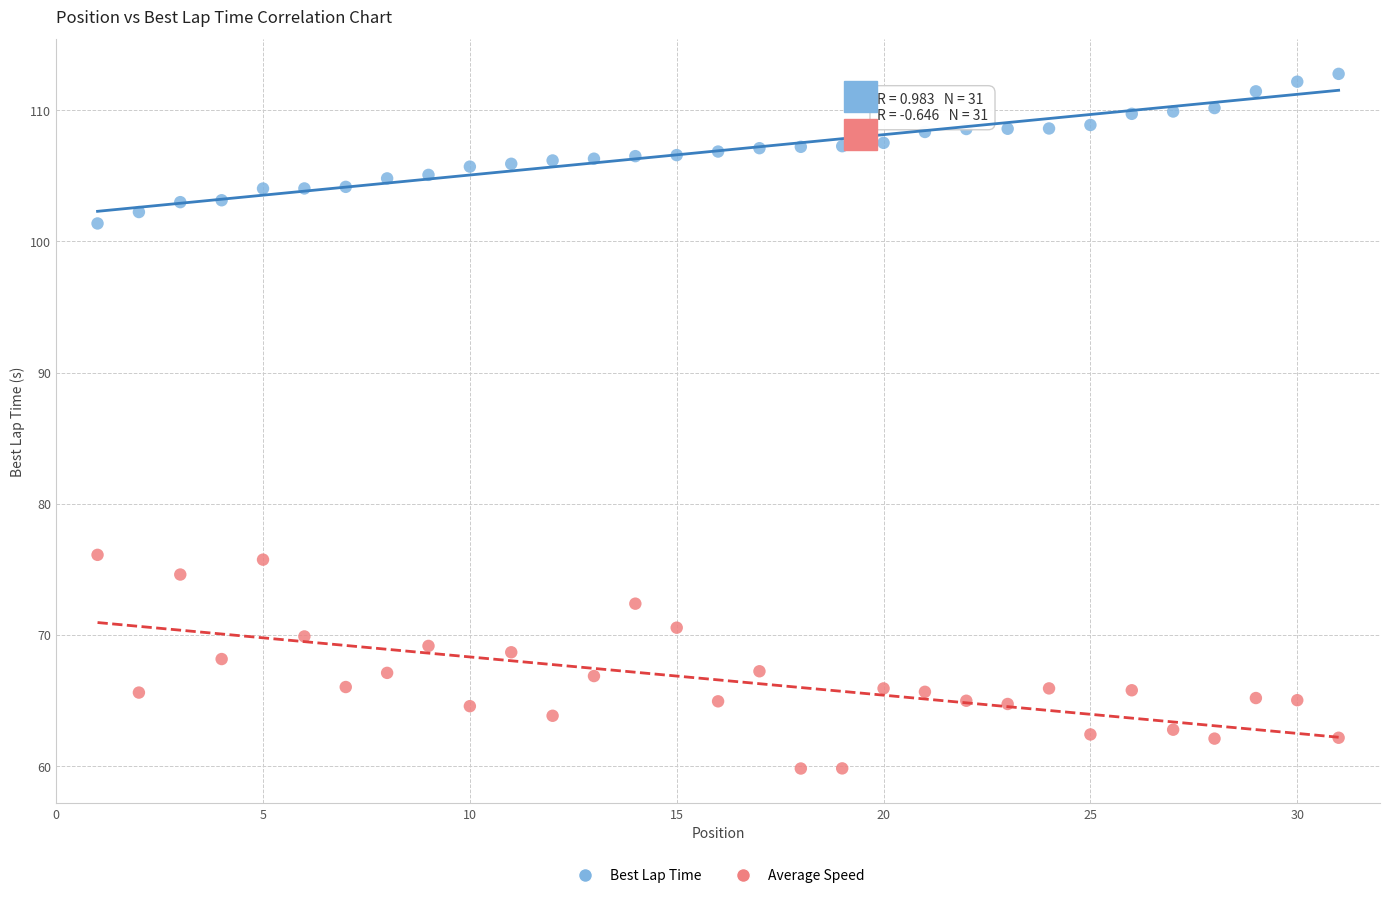

Across all data points, what is the range of X values (max minus min)?

30.0